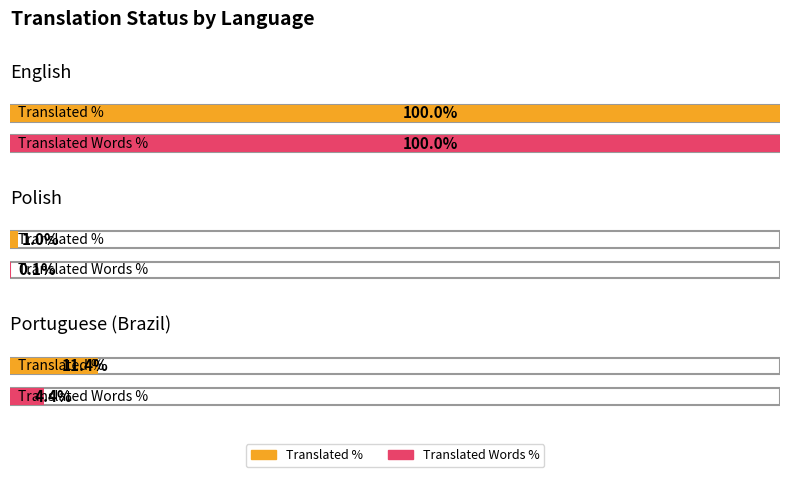

How many distinct data groups are displayed?

2